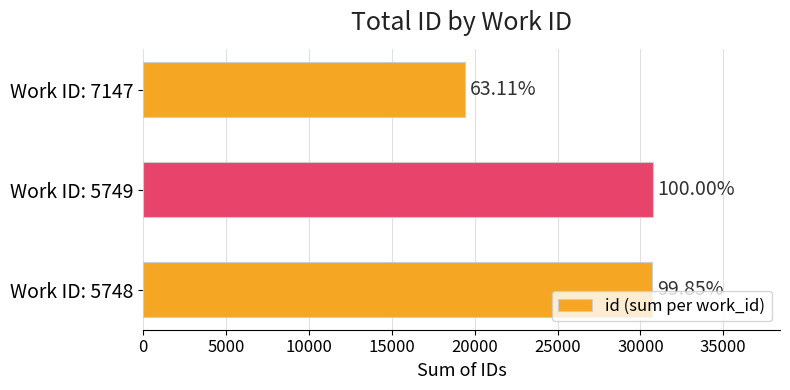

How many bars are there in total?

3